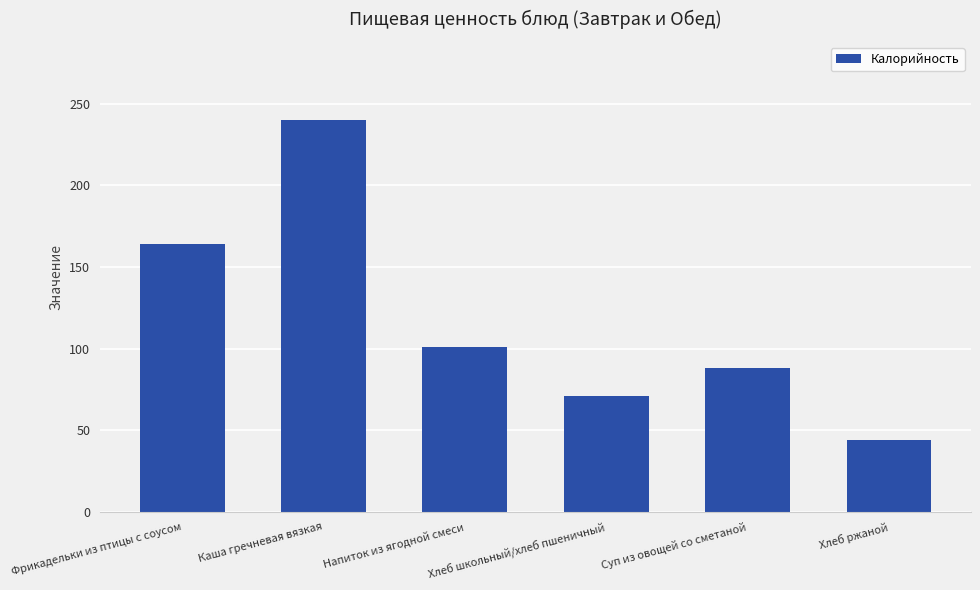

How many bars are there in total?

6